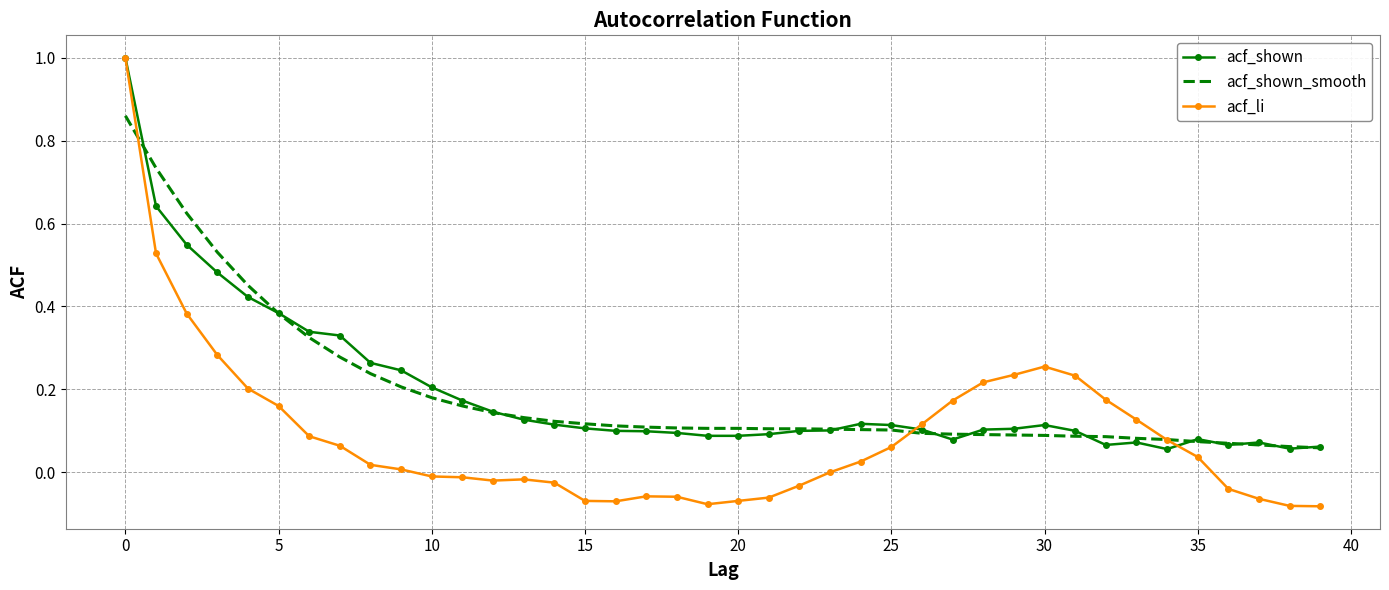

What is the maximum value for acf_li?

1.0